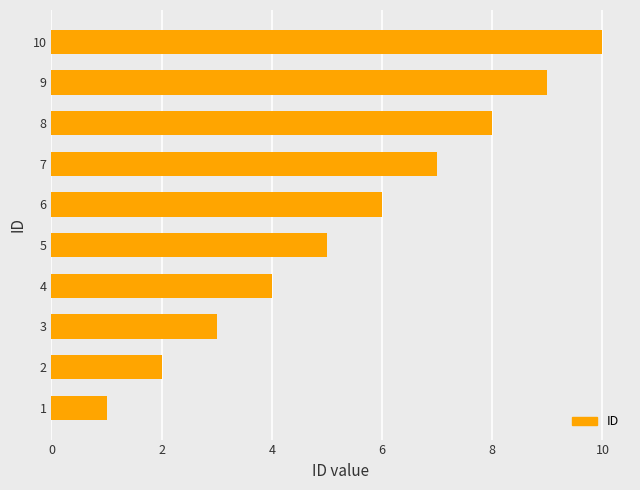

What value does the data have at 6?

6